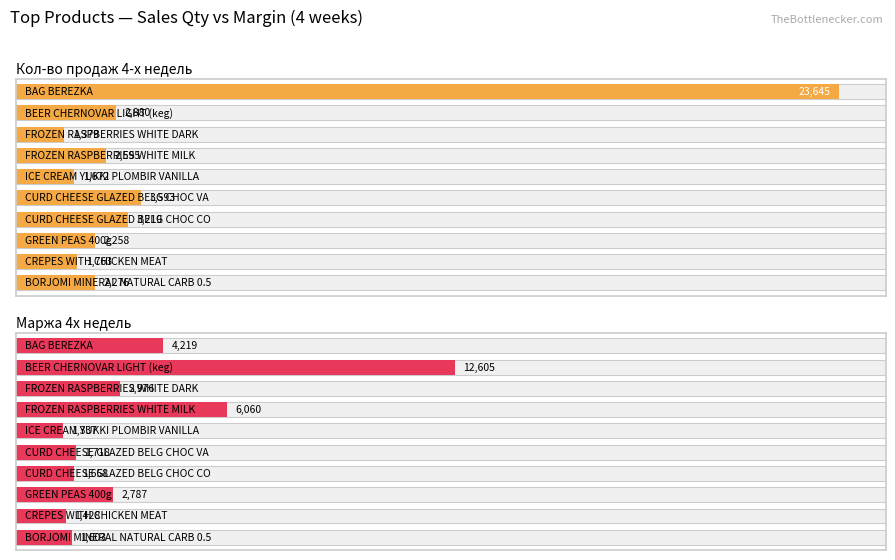

Is it true that Кол-во продаж 4-х недель equals 5860 at 5?

False